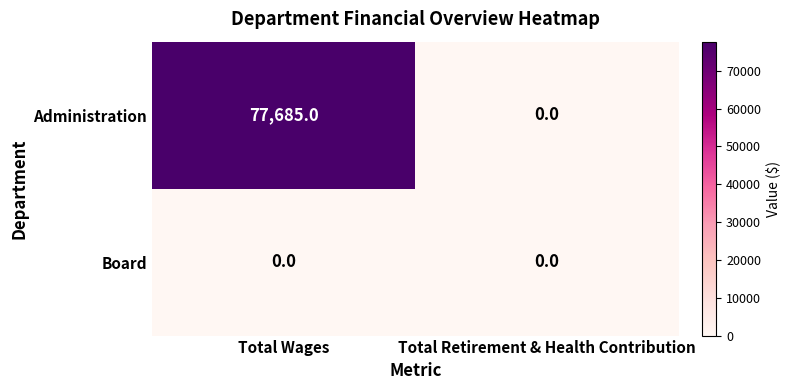

What is the sum of all Administration values?

77685